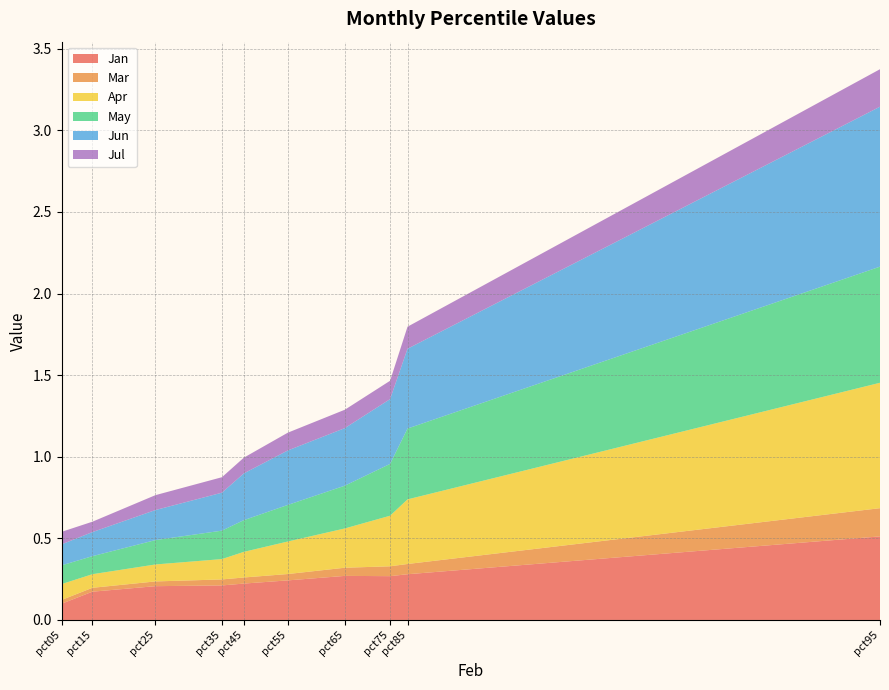

Reading left to right, extract all data points from this chart.

Jan: 0.1	0.2	0.2	0.2	0.2	0.2	0.3	0.3	0.3	0.5
Mar: 0.0	0.0	0.0	0.0	0.0	0.0	0.1	0.1	0.1	0.2
Apr: 0.1	0.1	0.1	0.1	0.2	0.2	0.2	0.3	0.4	0.8
May: 0.1	0.1	0.1	0.2	0.2	0.2	0.3	0.3	0.4	0.7
Jun: 0.1	0.1	0.2	0.2	0.3	0.3	0.4	0.4	0.5	1.0
Jul: 0.1	0.1	0.1	0.1	0.1	0.1	0.1	0.1	0.1	0.2